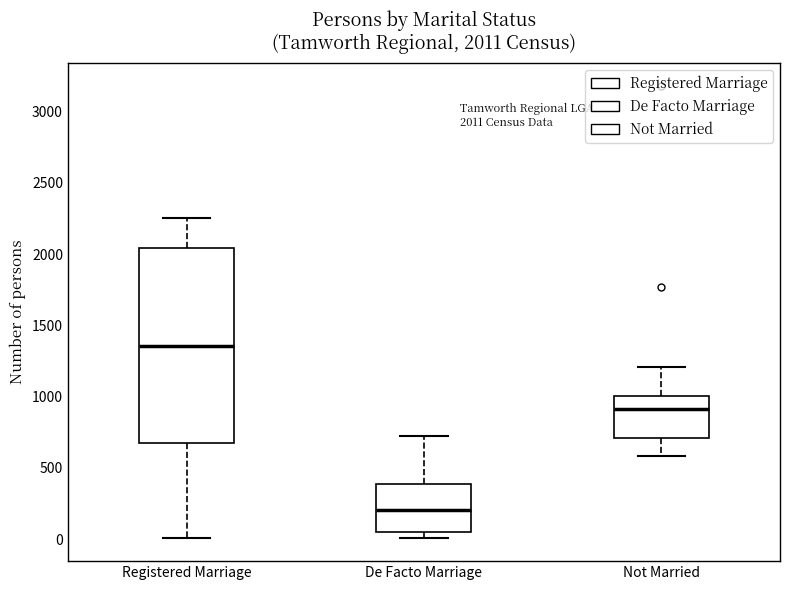

Which box's median line is the highest?

Registered Marriage